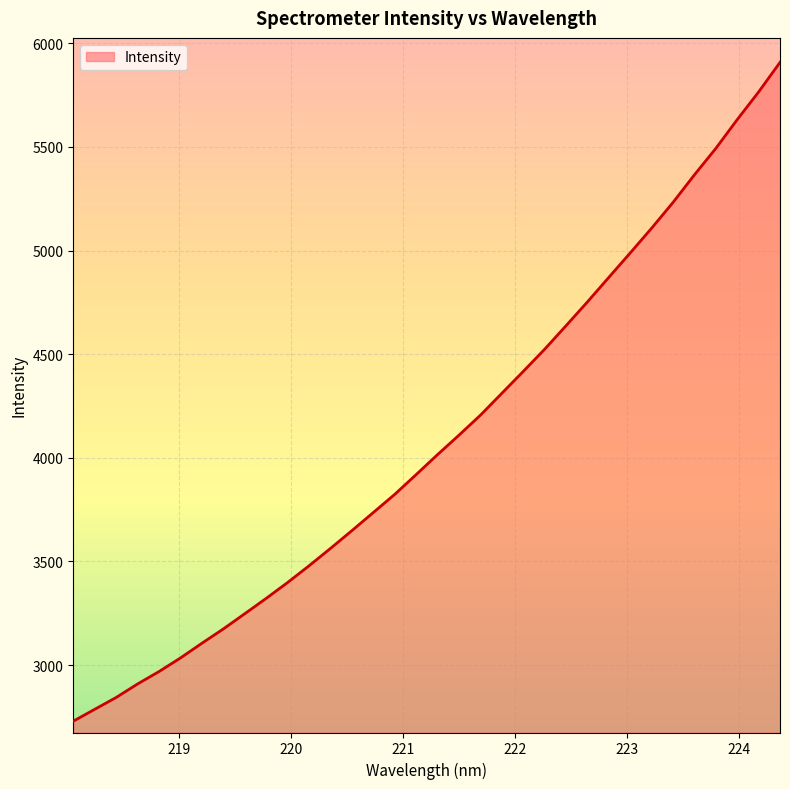

What is the greatest value displayed?

5907.9